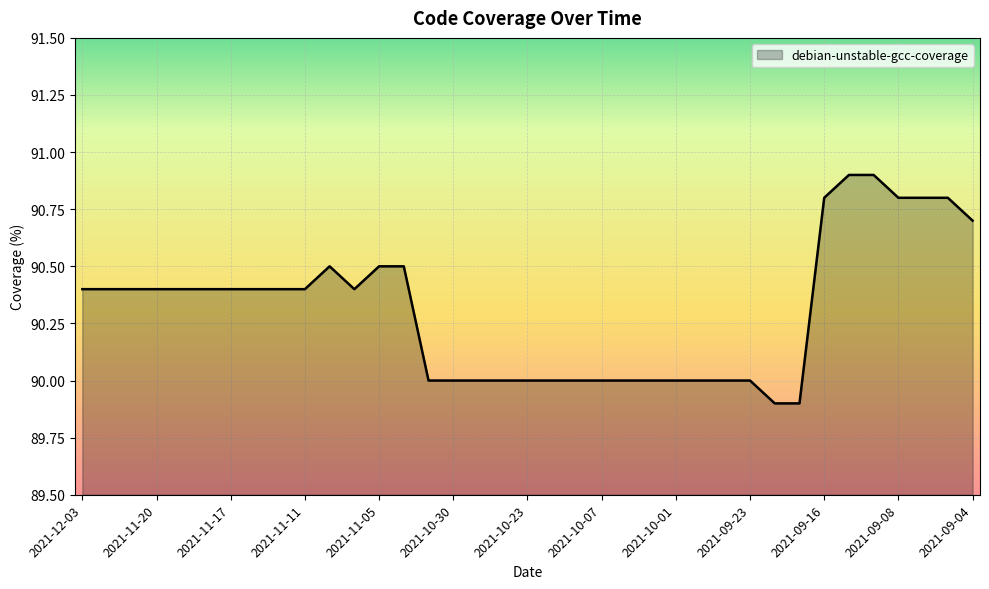

What is the difference between the maximum and minimum values?

1.0